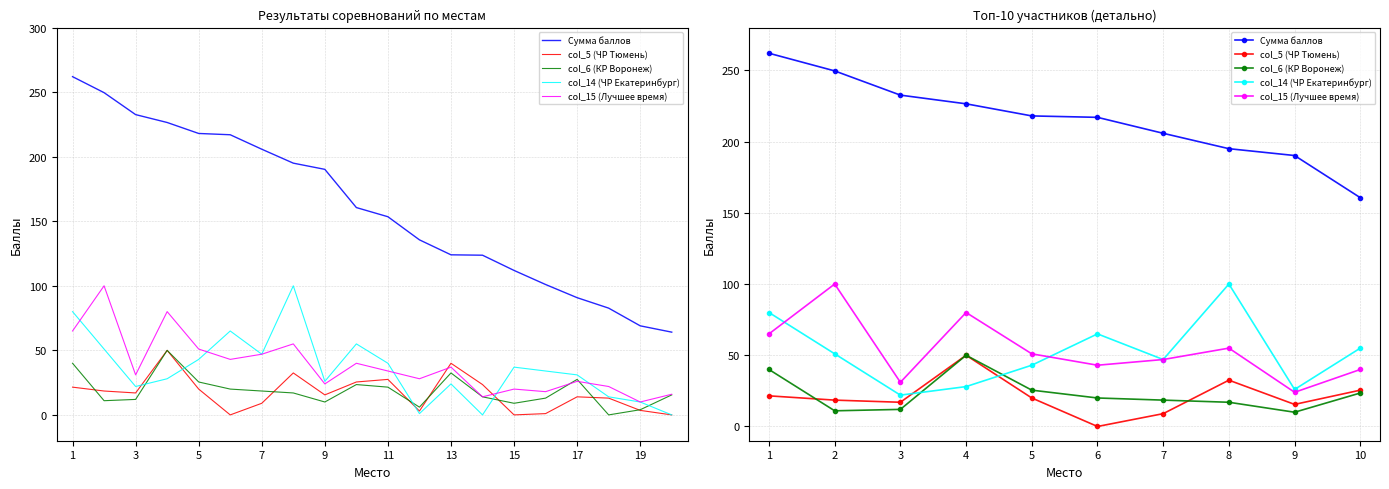

Is it true that col_5 (ЧР Тюмень) equals 15.5 at 9?

True